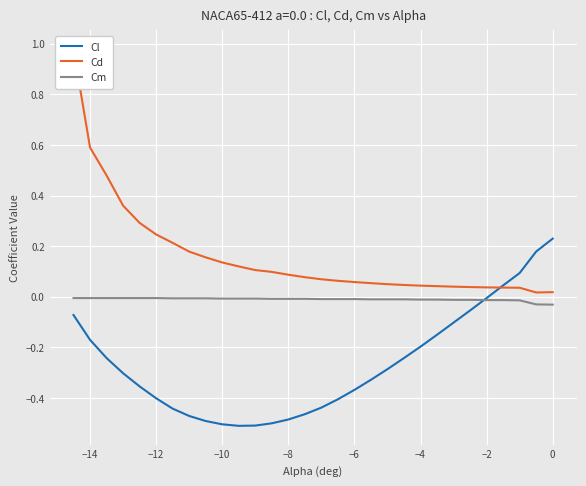

Is it true that Cm equals -0.0 at −12?

True